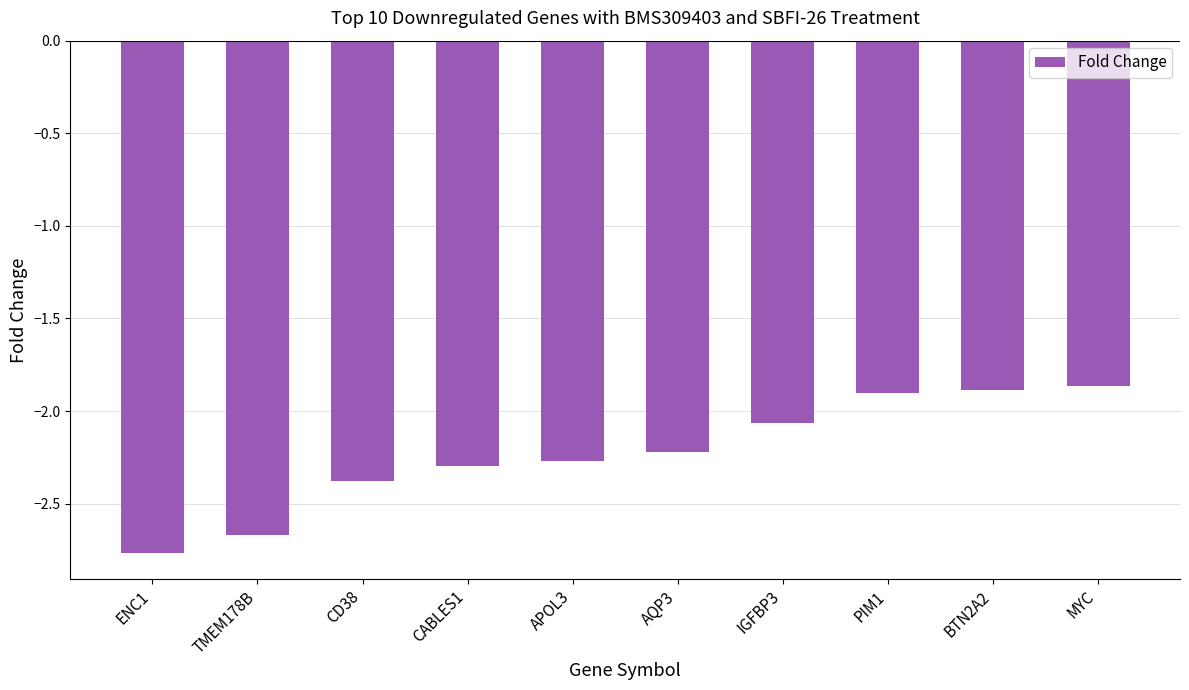

How many values exceed -2?

3